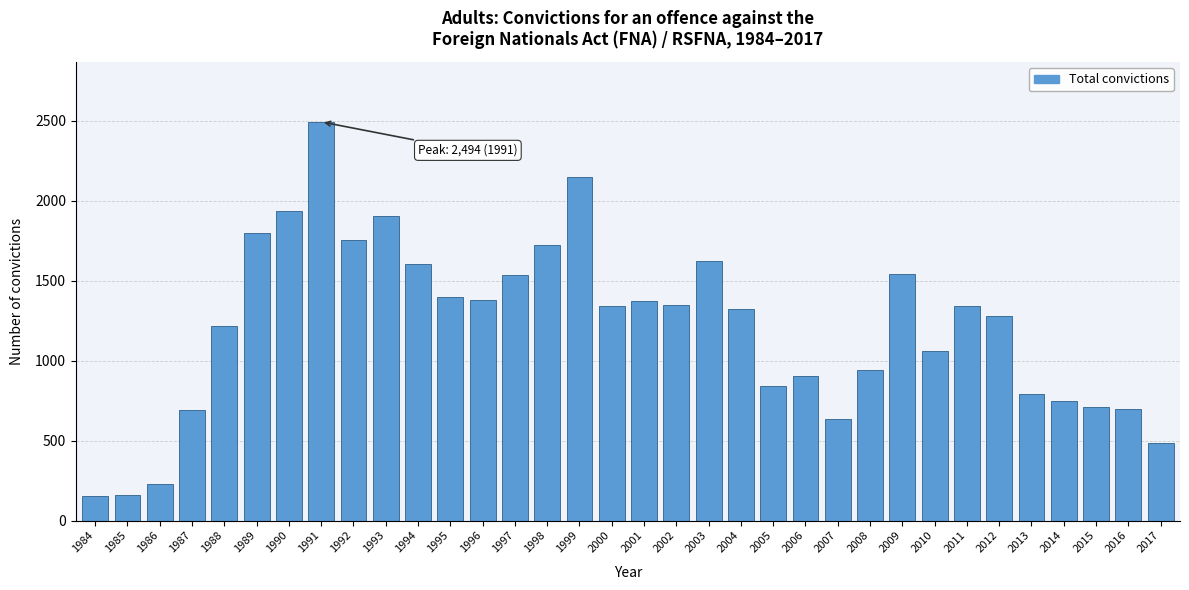

What is the value of the 5th bar from the left?

1214